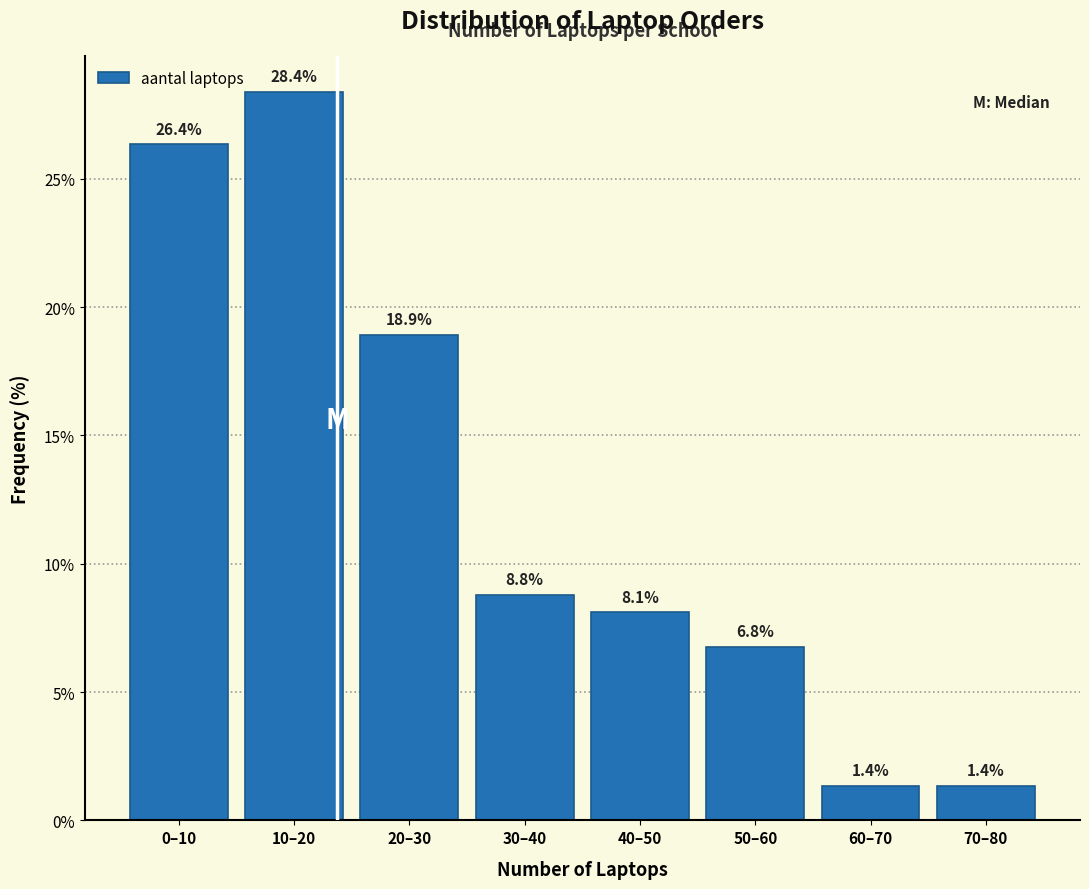

Reading right to left, transcribe all the data shown in this chart.

70–80=1.4	60–70=1.4	50–60=6.8	40–50=8.1	30–40=8.8	20–30=18.9	10–20=28.4	0–10=26.4